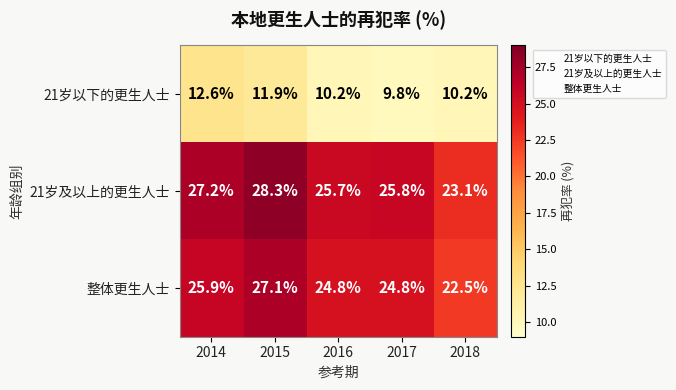

What is the maximum value shown in the chart?

28.3